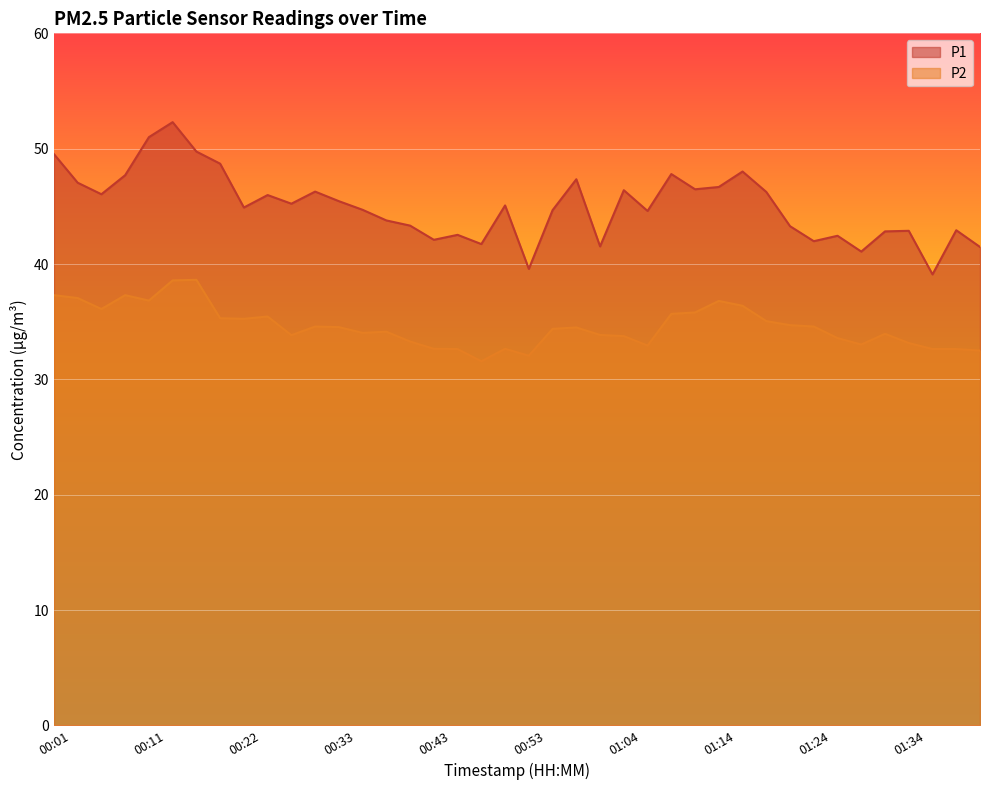

What is the sum of all P2 values?

1383.6